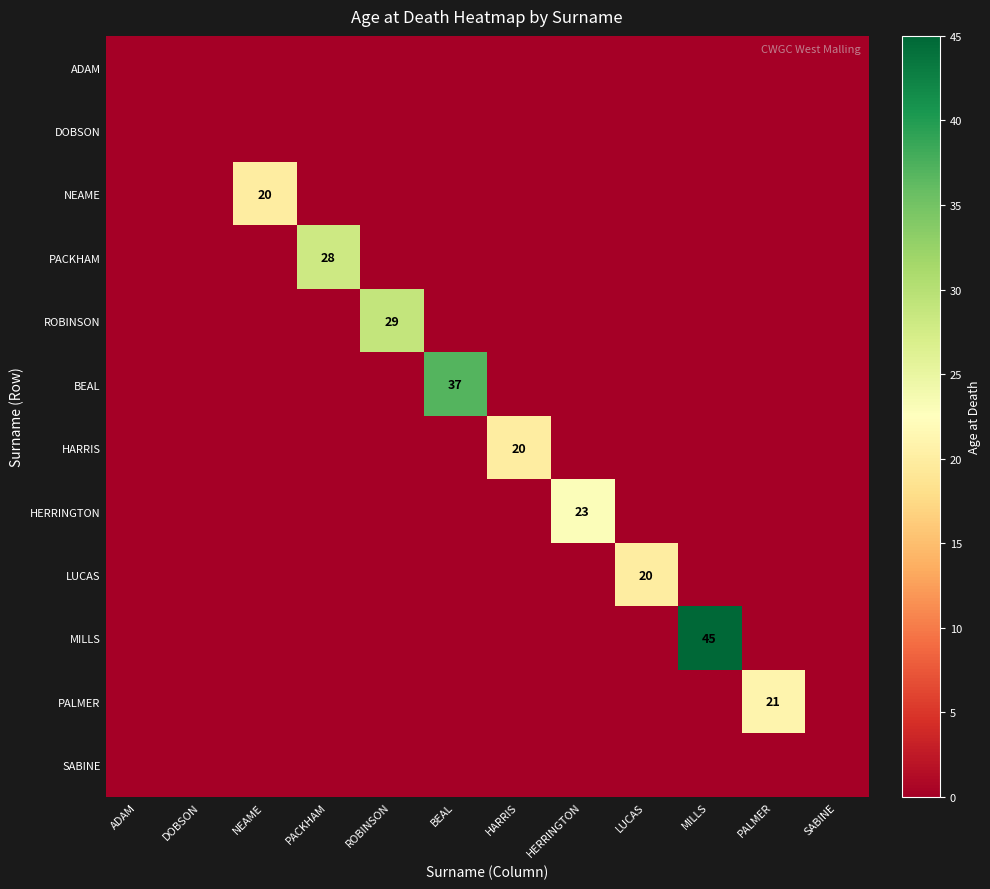

At which category is the sum across all series the highest?

MILLS